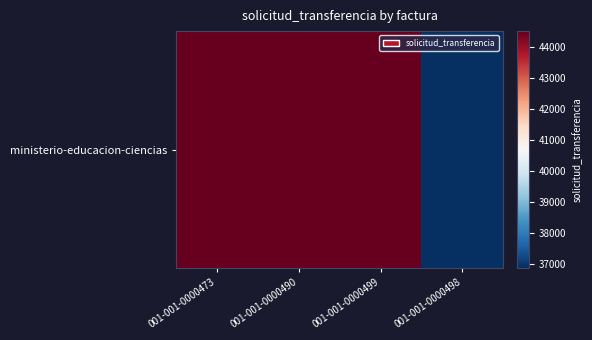

True or false: the data shows 19256 at 001-001-0000473.

False